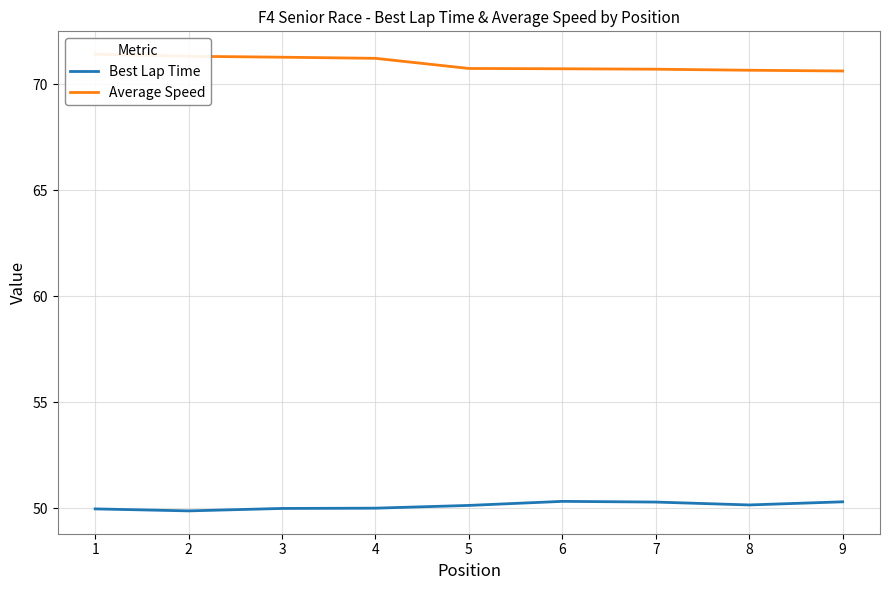

What value does the Best Lap Time series have at 7?

50.3